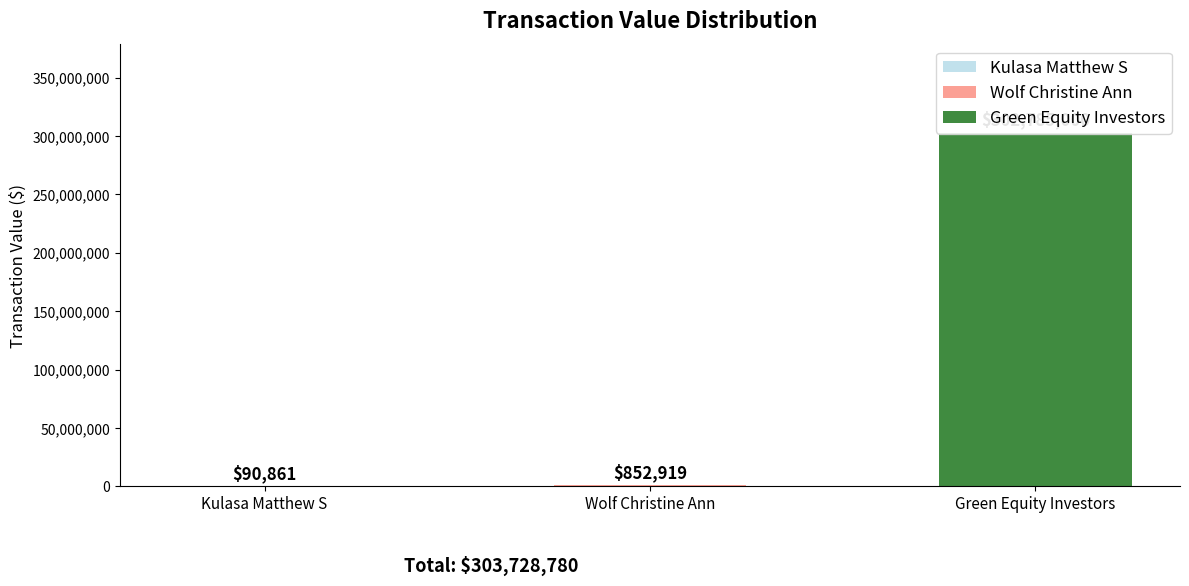

What is the maximum value shown in the chart?

302785000.0